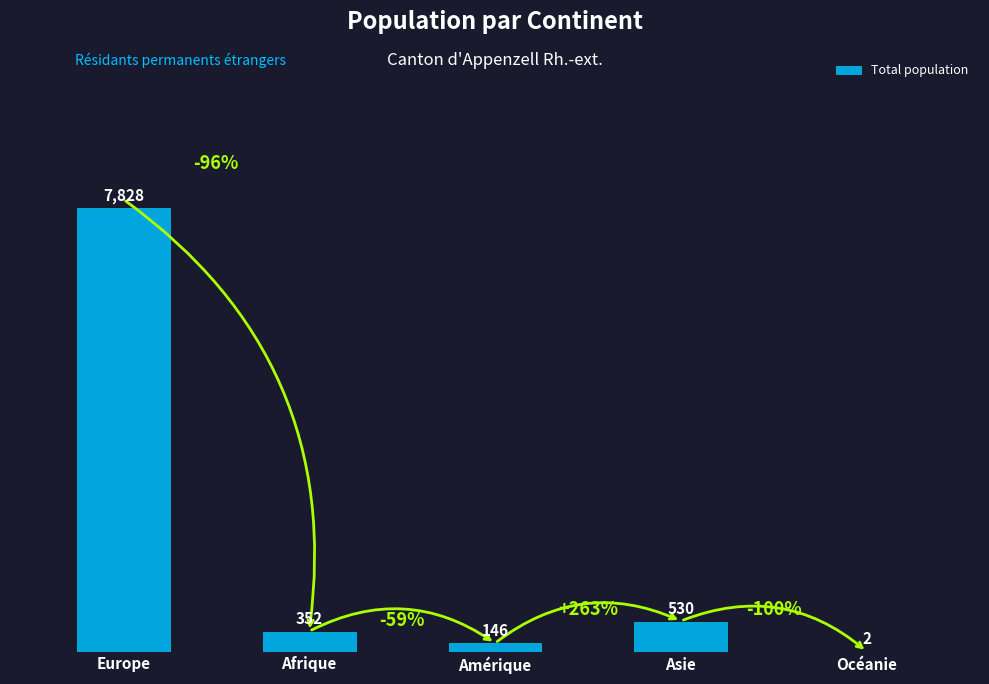

At which label does the data first exceed 352?

Europe